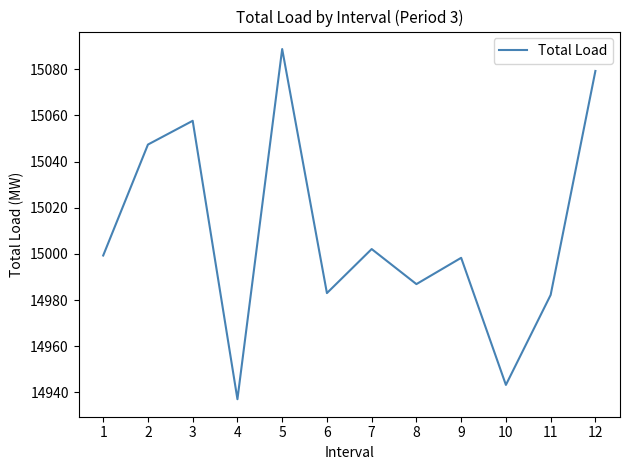

Where is the first local maximum?

3